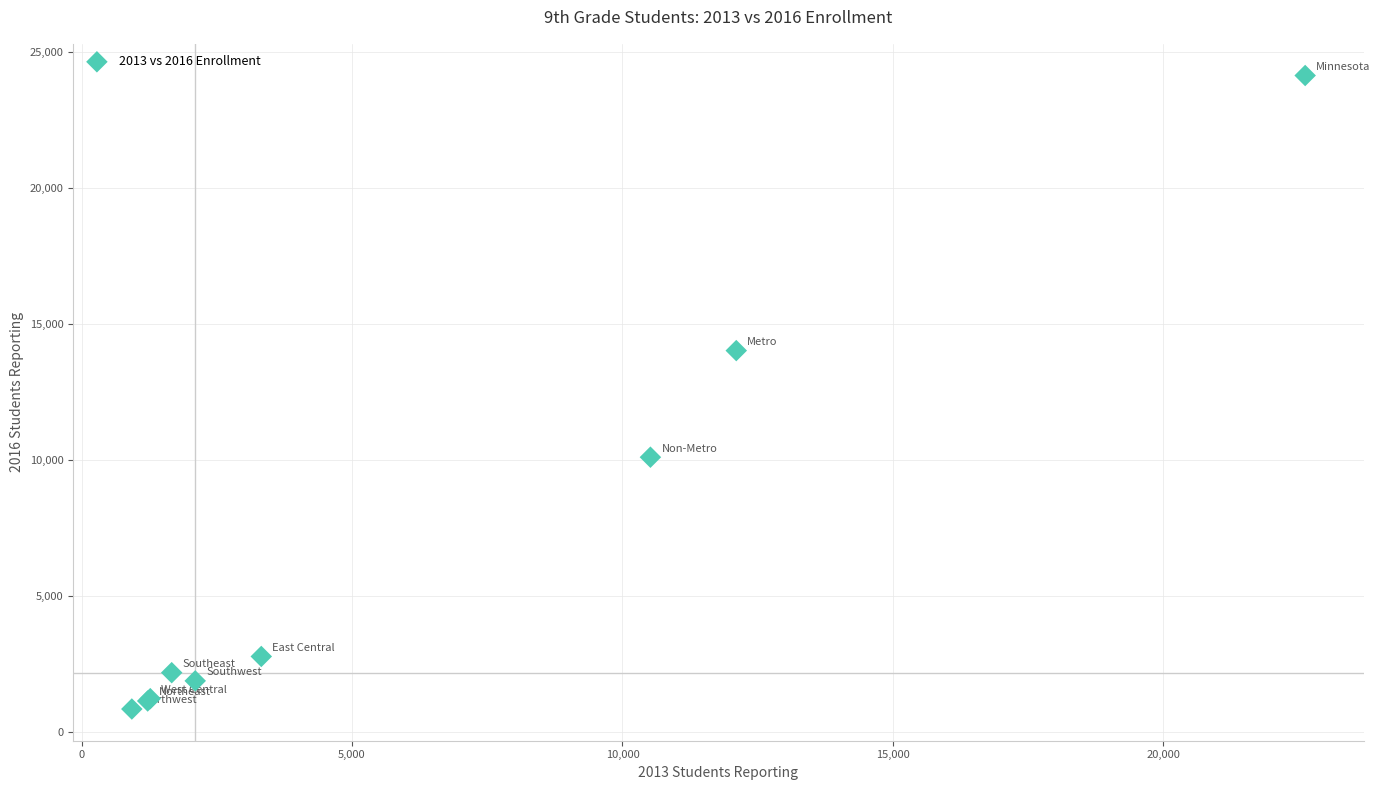

What Y value in the scatter plot is closest to 12491?

14022